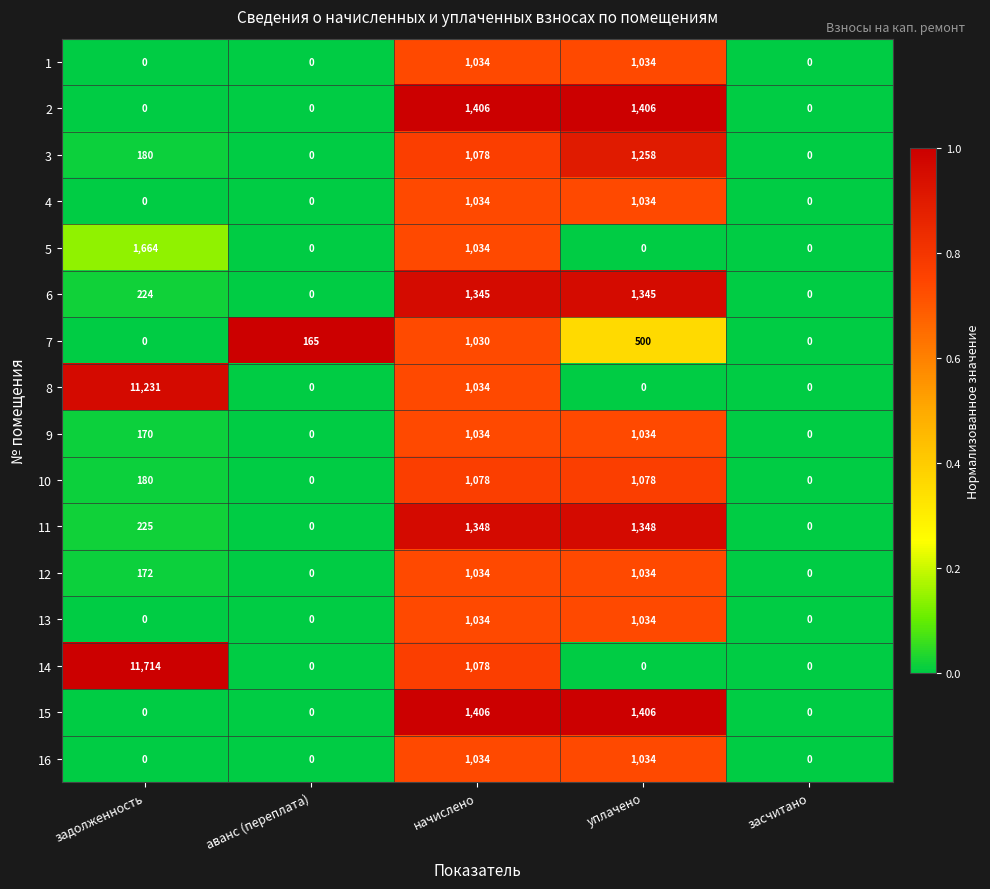

Which series has the largest total across all categories?

14